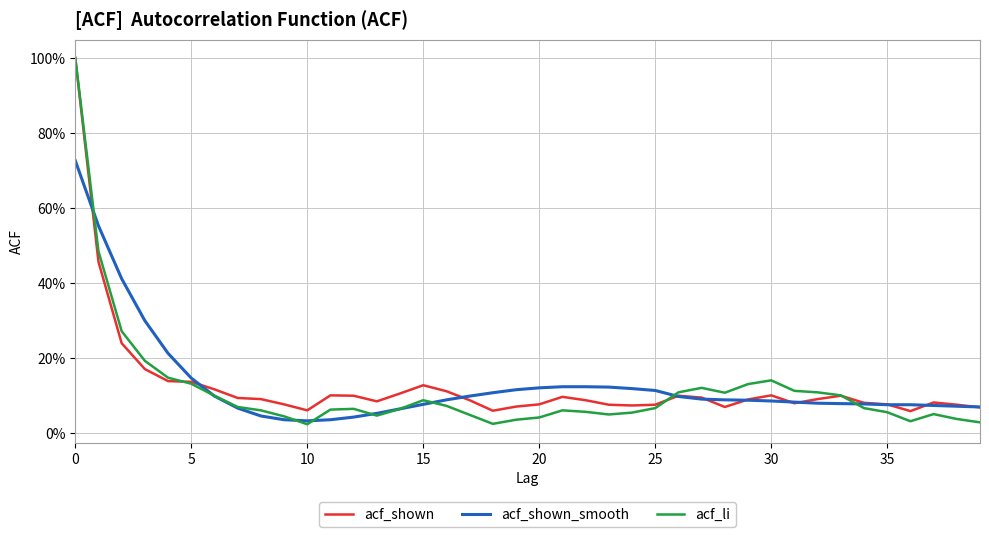

What are all the series names shown in the legend?

acf_shown, acf_shown_smooth, acf_li